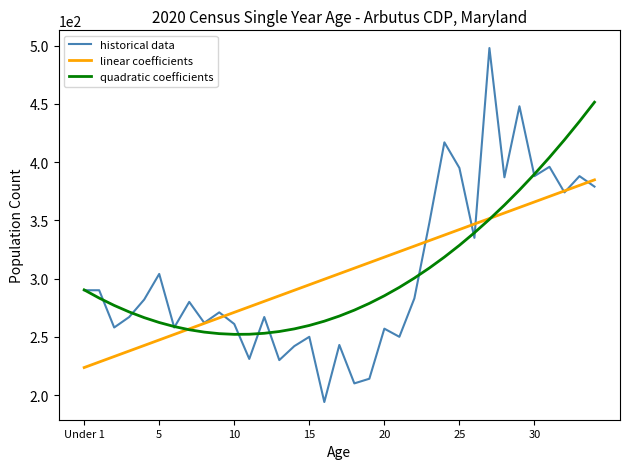

What is the minimum value for historical data?

194.0